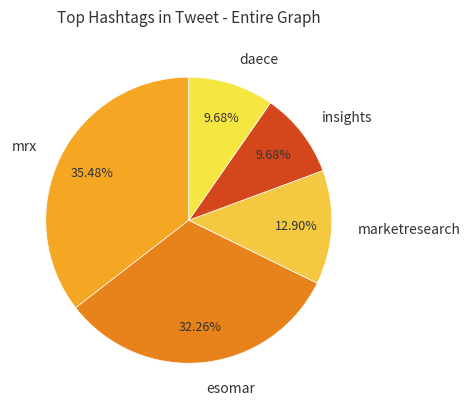

How many segments does this pie chart have?

5